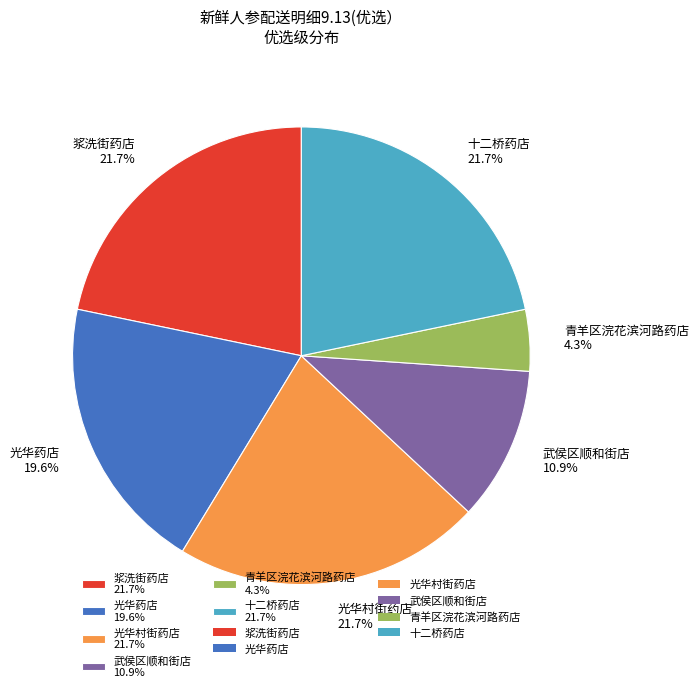

How many segments does this pie chart have?

6